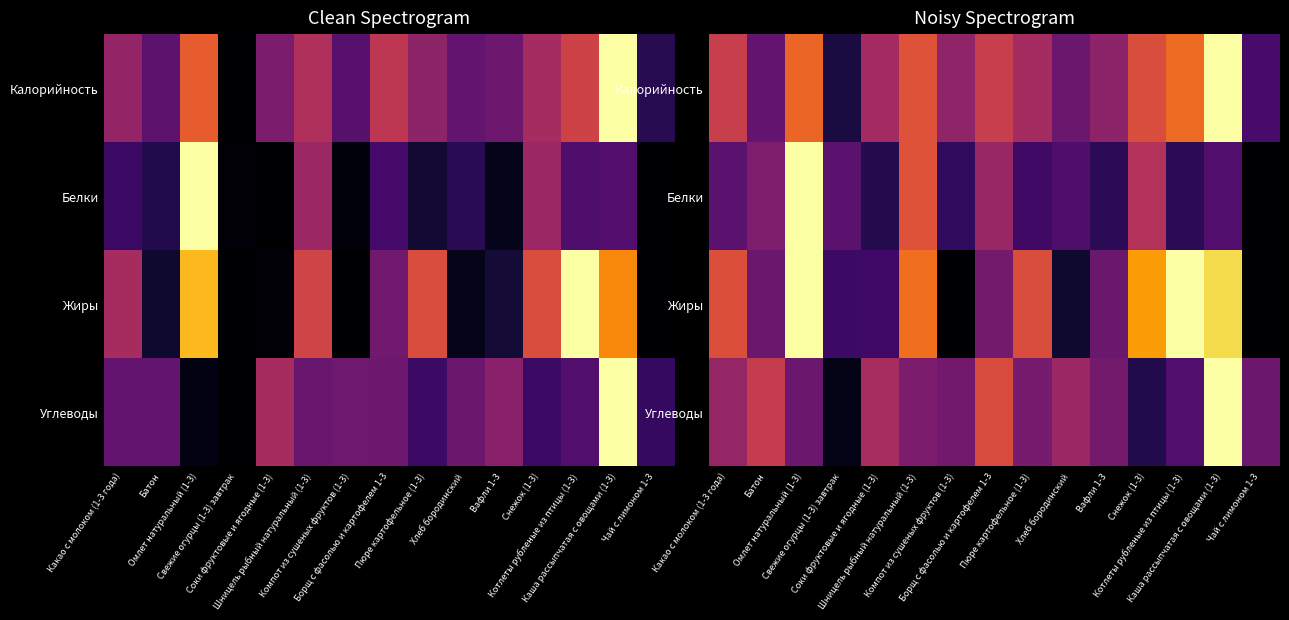

What is the total value across all series at Вафли 1-3?

1.2